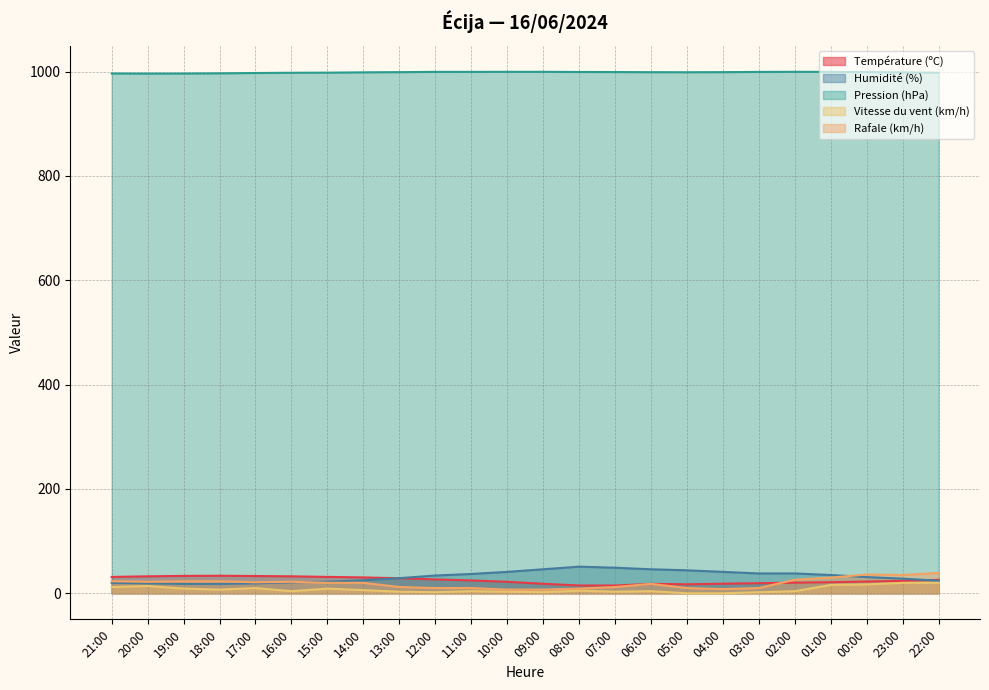

What position from the right is 19:00?

22